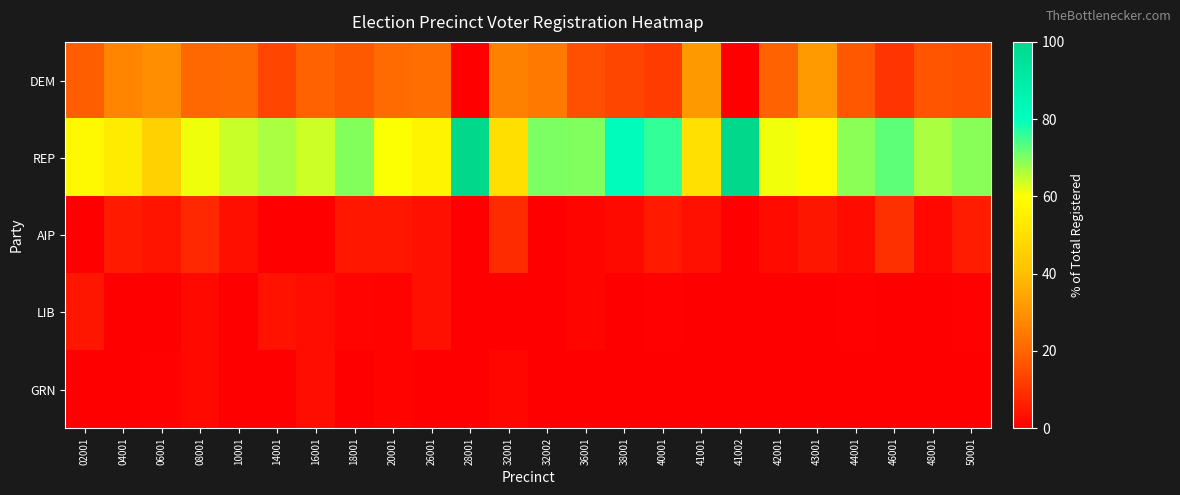

At how many categories does at least one series exceed 24?

24